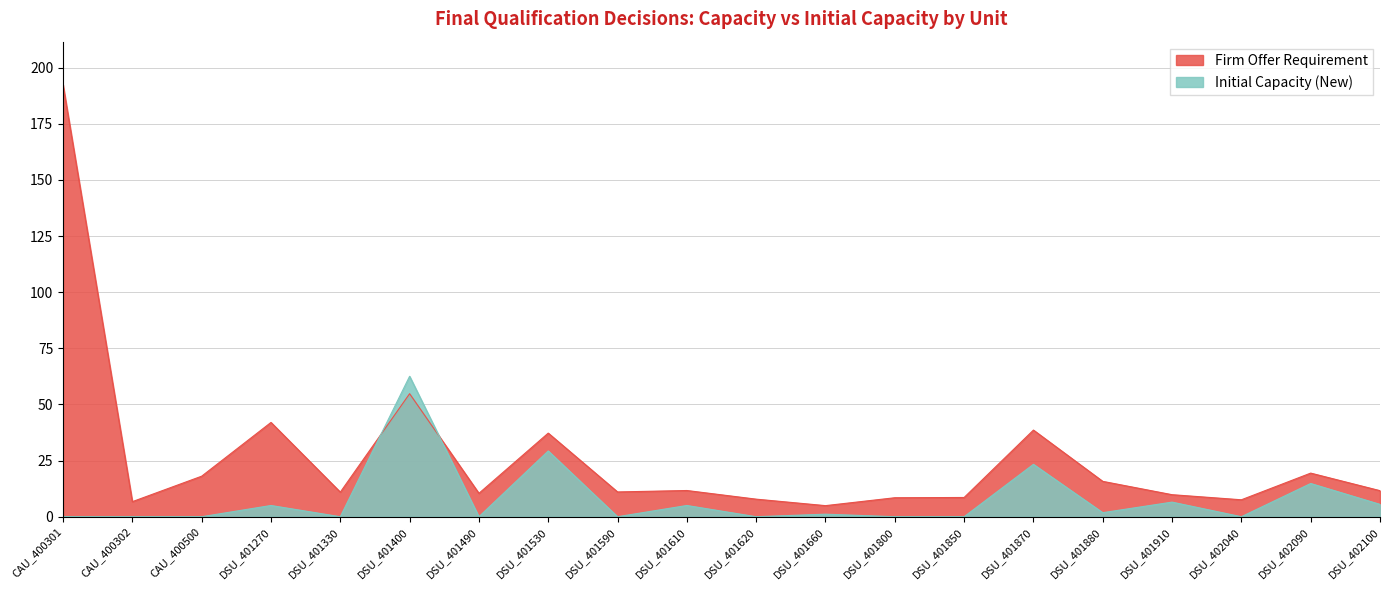

What are all the series names shown in the legend?

Firm Offer Requirement, Initial Capacity (New)